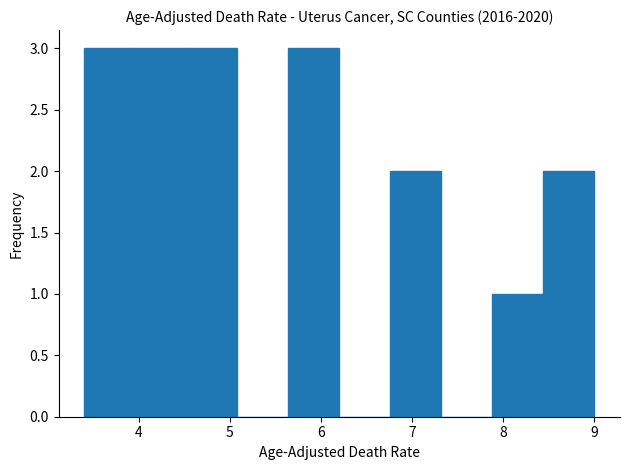

What is the height of the bar covering 8.44 to 9.00 on the x-axis? Neither the bar edges nor the heights are printed on the chart, so give them approximately, as read against the axes.

2